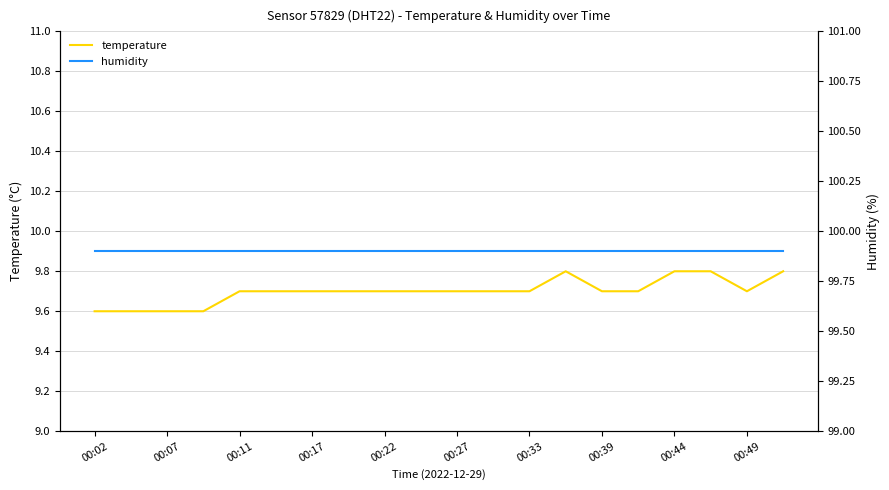

Is this an area chart (filled region under the line)?

No